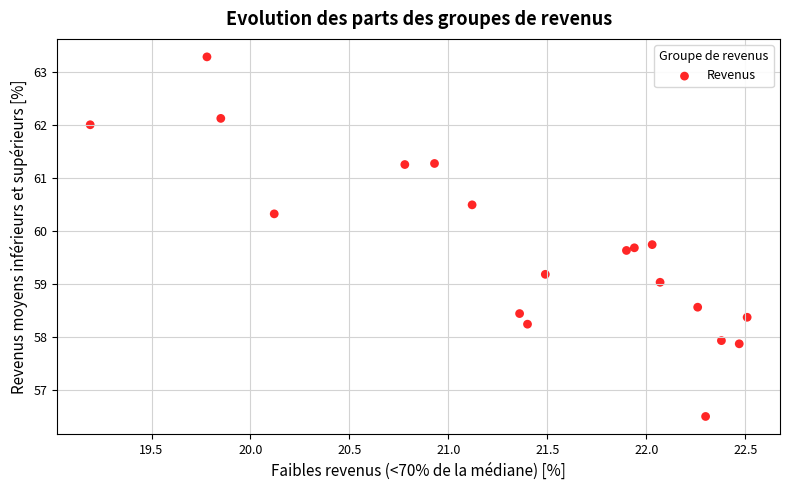

What is the range of X values (max minus min)?

3.3